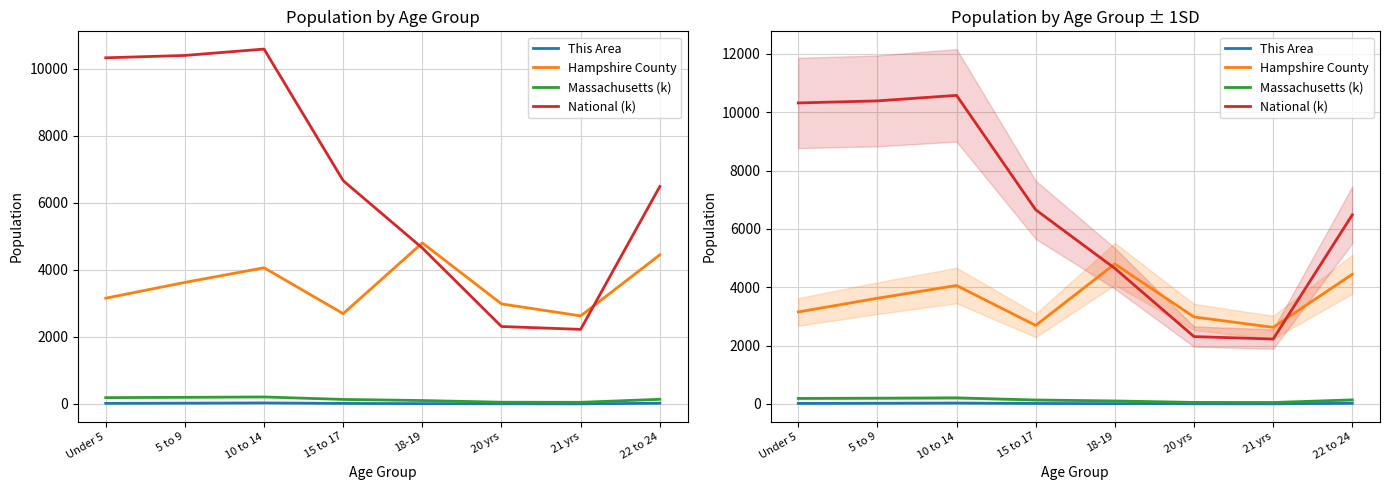

At how many categories does at least one series exceed 8008?

3